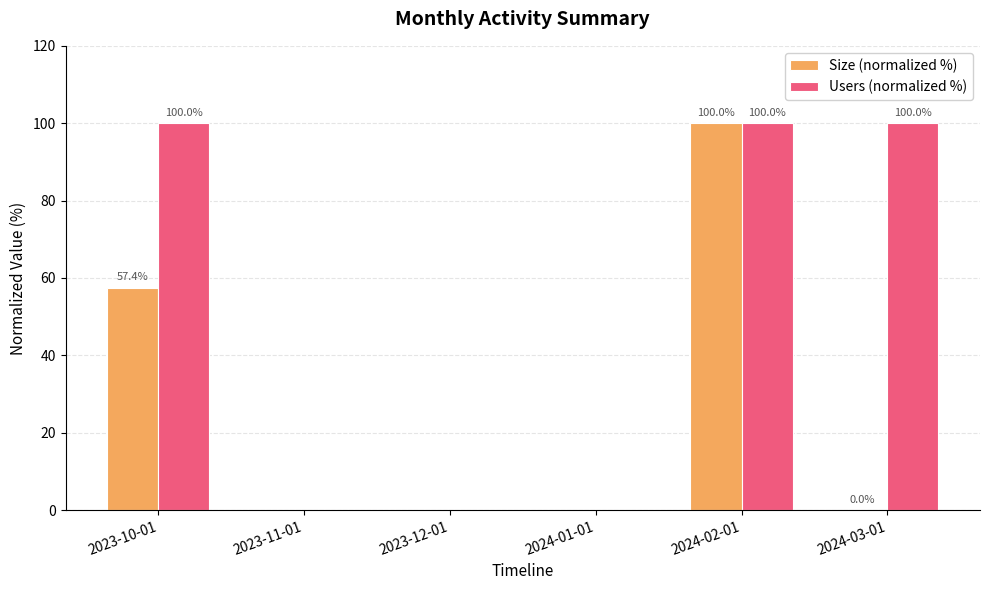

How many data points in Size (normalized %) are above 0?

3